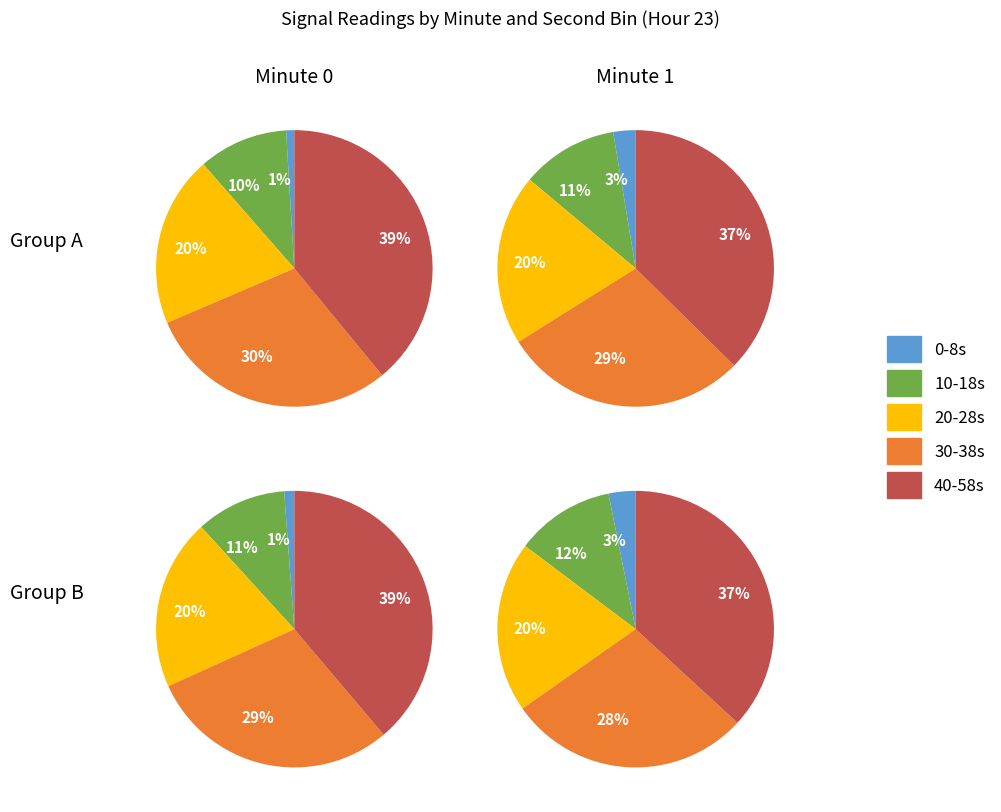

Does any single category account for the majority?

No